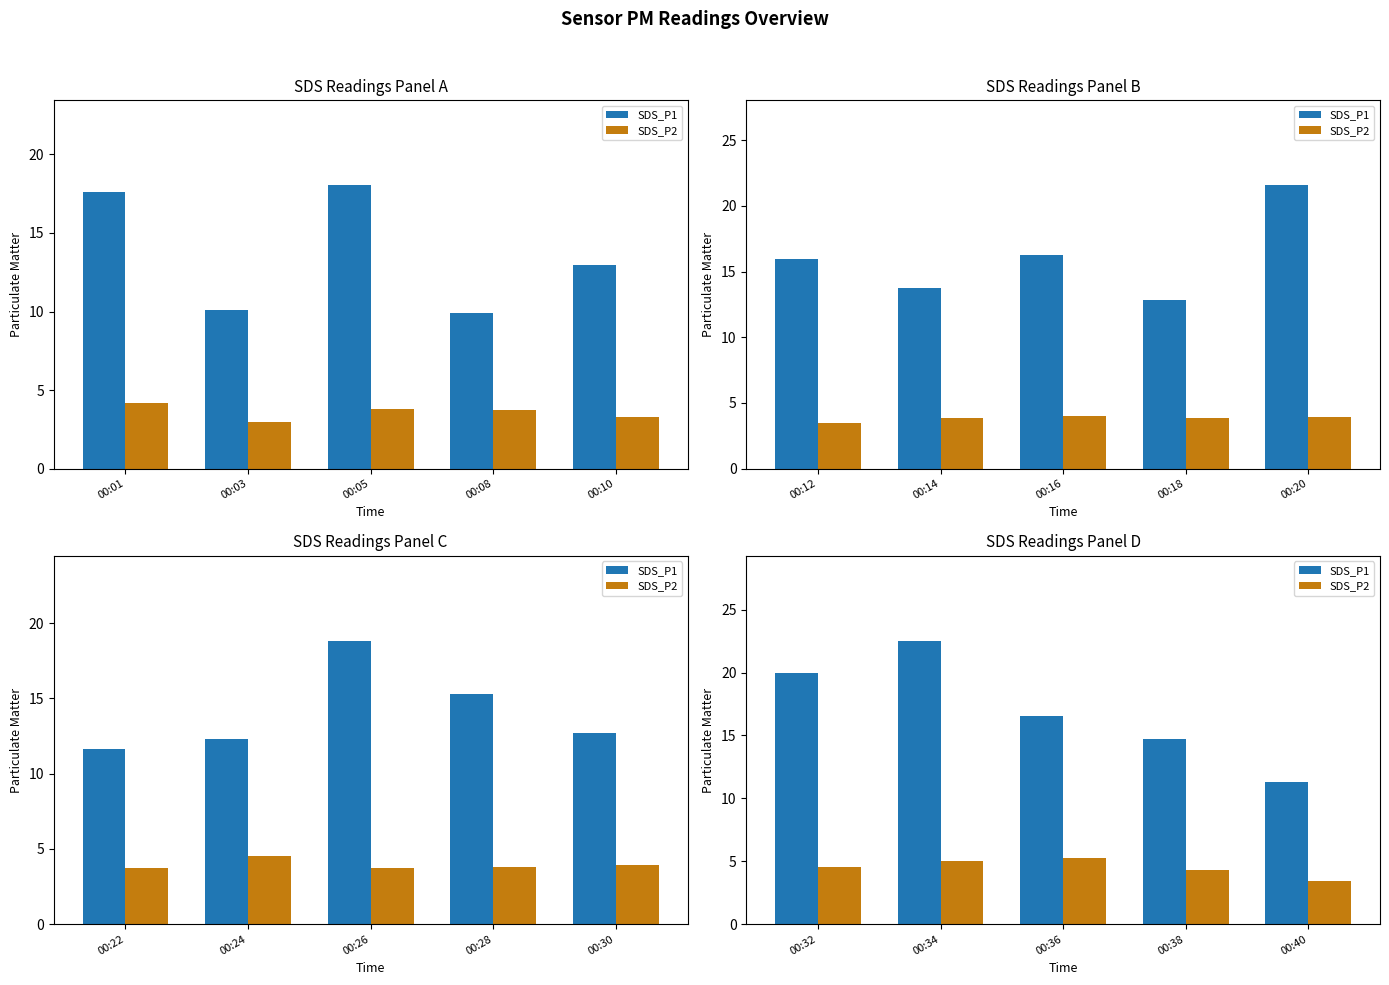

Between 00:34 and 00:40, which series saw the biggest shift?

SDS_P1